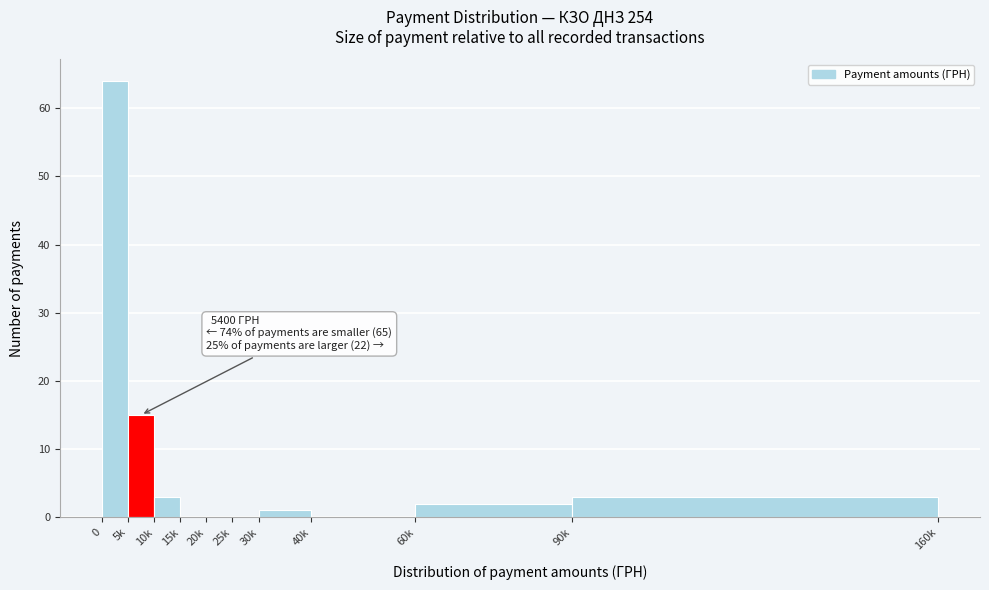

Reading left to right, what are all the values shown in this chart?

0=64	5k=15	10k=3	15k=0	20k=0	25k=0	30k=1	40k=0	60k=2	90k=3